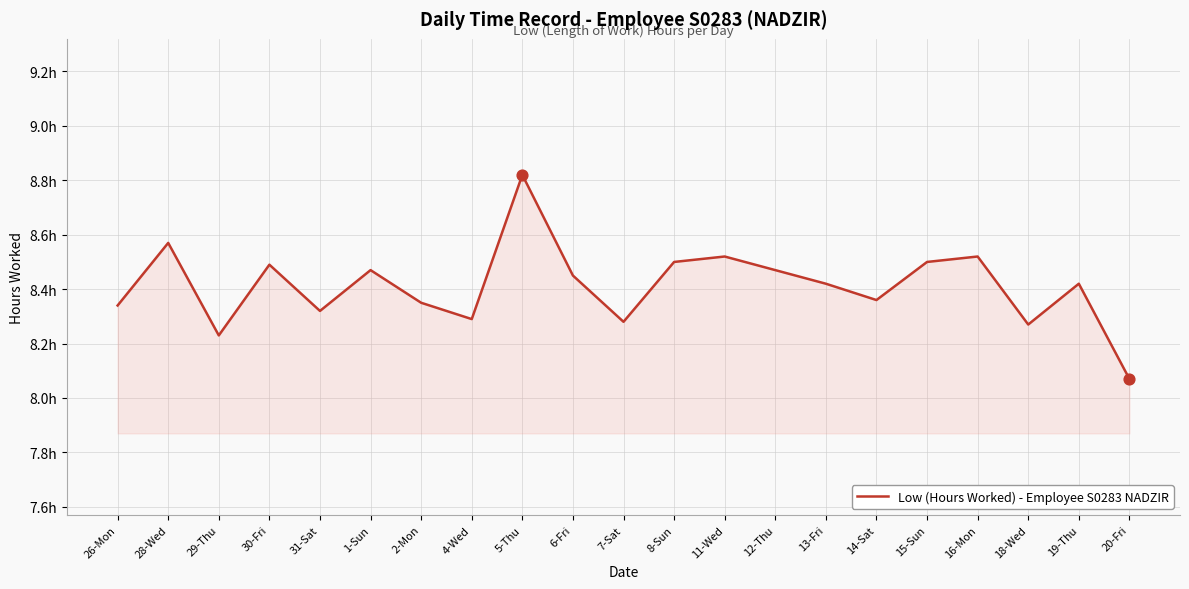

Approximately how many times larger is the value at 8-Sun compared to 7-Sat?

1.0